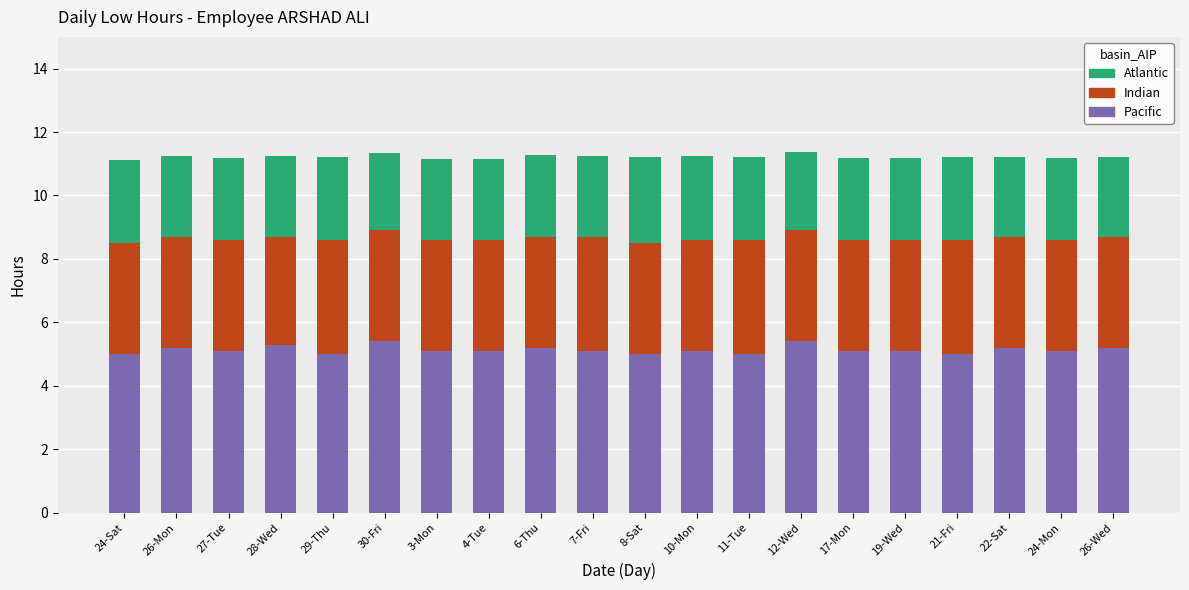

What is the highest value of the Pacific series?

5.4